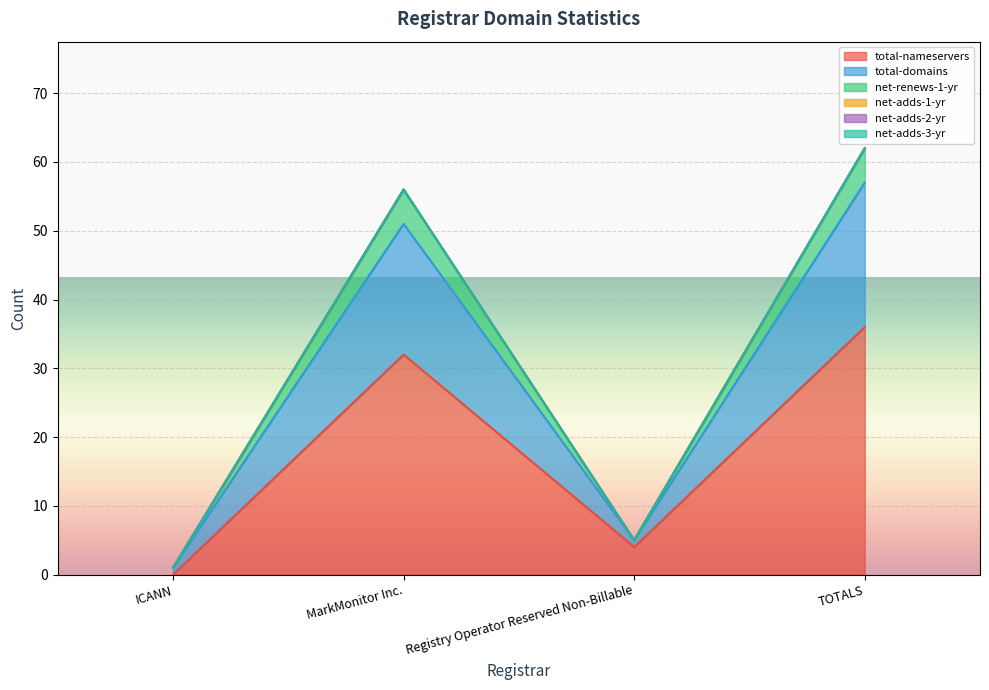

What is the value of the total-domains point at the 3rd from the left?

5